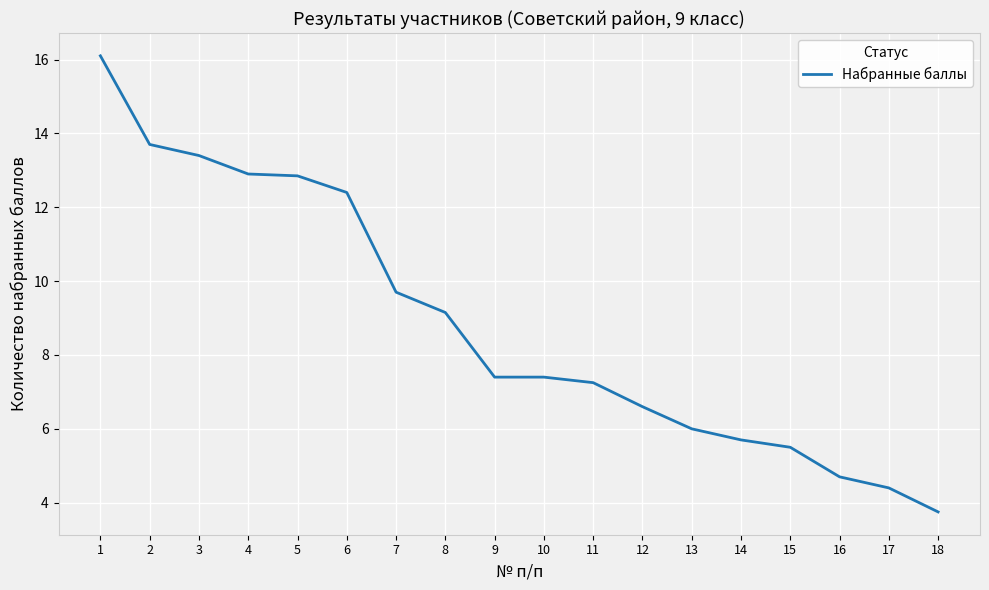

What is the sum of all values?

158.9